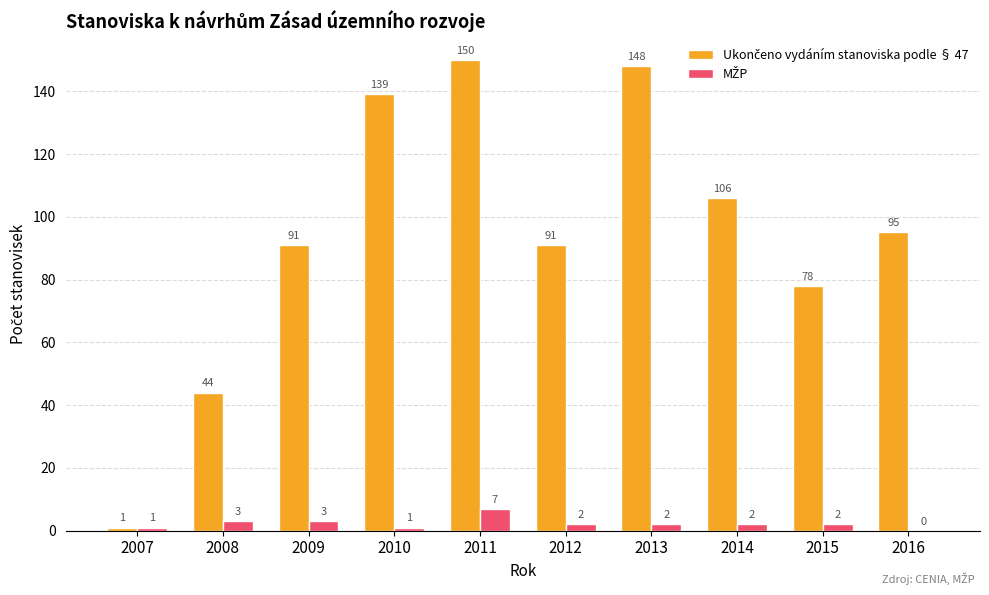

What is the total value across all series at 2010?

140